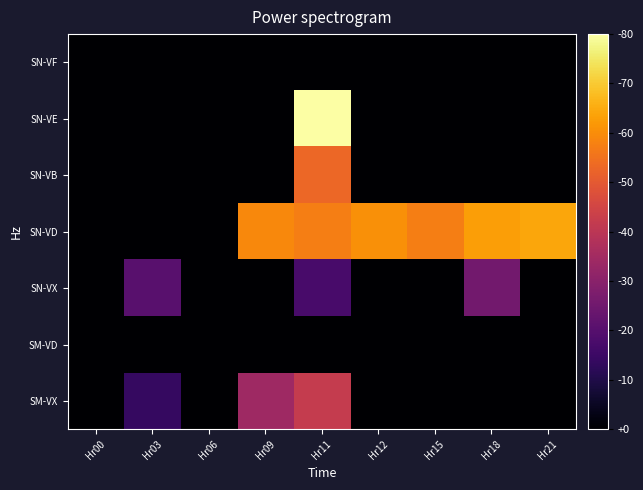

Which series has the largest total across all categories?

SN-VD